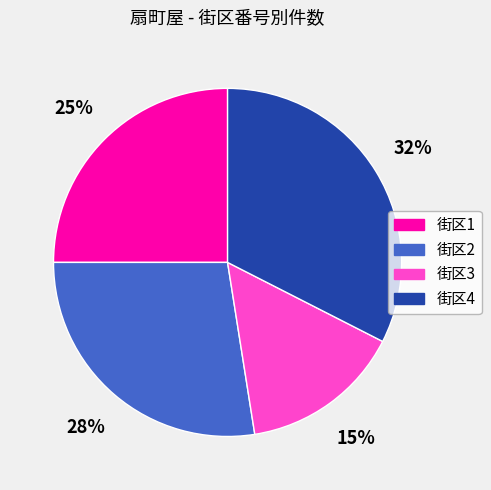

To the nearest percent, what is the average slice percentage?

25%